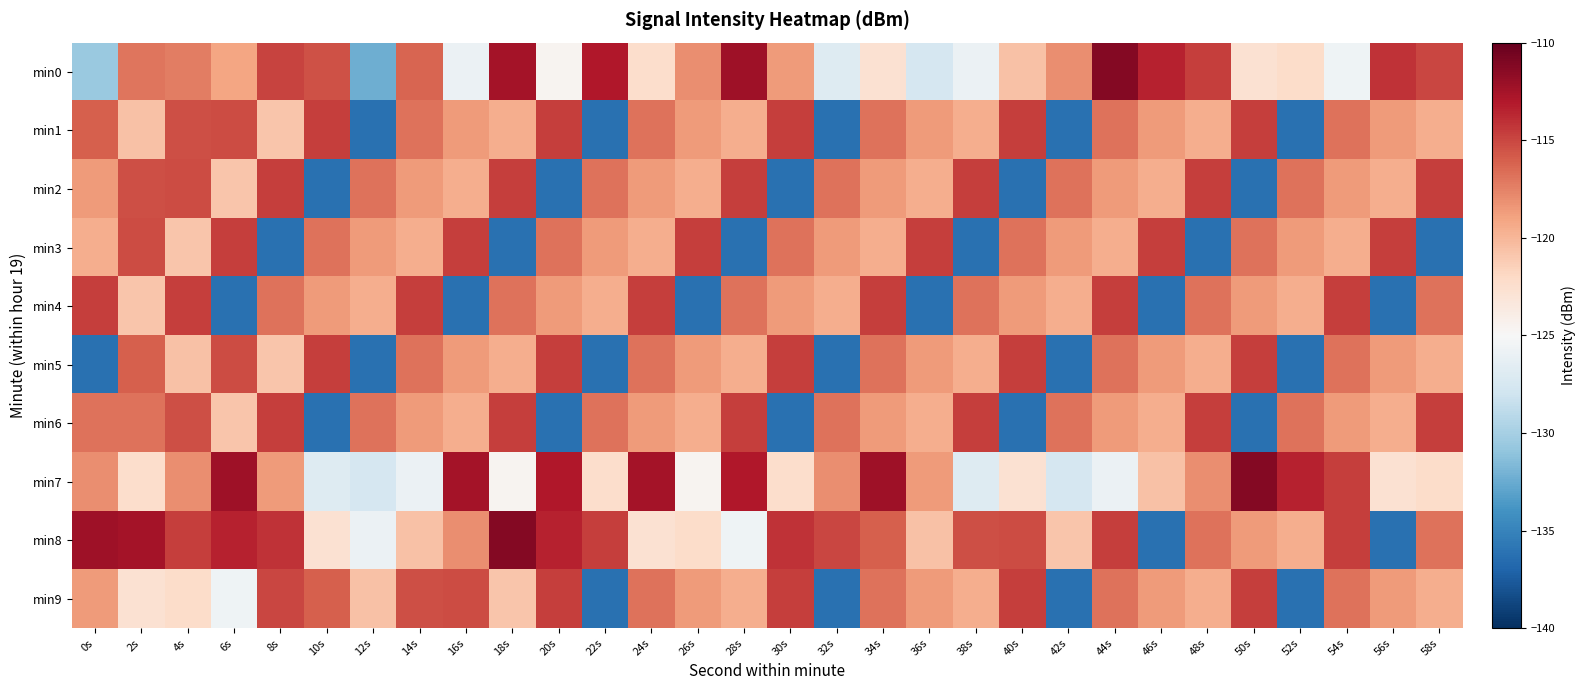

Reading right to left, extract all data points from this chart.

min0: 58s=-115.0	56s=-114.1	54s=-125.6	52s=-122.3	50s=-122.8	48s=-114.6	46s=-113.5	44s=-111.3	42s=-118.1	40s=-120.7	38s=-125.9	36s=-127.5	34s=-122.8	32s=-126.9	30s=-118.6	28s=-112.2	26s=-118.0	24s=-122.4	22s=-113.0	20s=-124.6	18s=-112.5	16s=-125.9	14s=-116.3	12s=-132.3	10s=-115.5	8s=-114.9	6s=-119.1	4s=-117.3	2s=-116.9	0s=-130.6
min1: 58s=-119.5	56s=-118.6	54s=-116.9	52s=-136.2	50s=-114.7	48s=-119.5	46s=-118.6	44s=-116.9	42s=-136.2	40s=-114.7	38s=-119.5	36s=-118.6	34s=-116.9	32s=-136.2	30s=-114.7	28s=-119.5	26s=-118.6	24s=-116.9	22s=-136.2	20s=-114.7	18s=-119.5	16s=-118.6	14s=-116.9	12s=-136.2	10s=-114.7	8s=-120.9	6s=-115.2	4s=-115.3	2s=-120.6	0s=-116.0
min2: 58s=-114.7	56s=-119.5	54s=-118.6	52s=-116.9	50s=-136.2	48s=-114.7	46s=-119.5	44s=-118.6	42s=-116.9	40s=-136.2	38s=-114.7	36s=-119.5	34s=-118.6	32s=-116.9	30s=-136.2	28s=-114.7	26s=-119.5	24s=-118.6	22s=-116.9	20s=-136.2	18s=-114.7	16s=-119.5	14s=-118.6	12s=-116.9	10s=-136.2	8s=-114.7	6s=-120.9	4s=-115.2	2s=-115.3	0s=-118.6
min3: 58s=-136.2	56s=-114.7	54s=-119.5	52s=-118.6	50s=-116.9	48s=-136.2	46s=-114.7	44s=-119.5	42s=-118.6	40s=-116.9	38s=-136.2	36s=-114.7	34s=-119.5	32s=-118.6	30s=-116.9	28s=-136.2	26s=-114.7	24s=-119.5	22s=-118.6	20s=-116.9	18s=-136.2	16s=-114.7	14s=-119.5	12s=-118.6	10s=-116.9	8s=-136.2	6s=-114.7	4s=-120.9	2s=-115.2	0s=-119.5
min4: 58s=-116.9	56s=-136.2	54s=-114.7	52s=-119.5	50s=-118.6	48s=-116.9	46s=-136.2	44s=-114.7	42s=-119.5	40s=-118.6	38s=-116.9	36s=-136.2	34s=-114.7	32s=-119.5	30s=-118.6	28s=-116.9	26s=-136.2	24s=-114.7	22s=-119.5	20s=-118.6	18s=-116.9	16s=-136.2	14s=-114.7	12s=-119.5	10s=-118.6	8s=-116.9	6s=-136.2	4s=-114.7	2s=-120.9	0s=-114.7
min5: 58s=-119.5	56s=-118.6	54s=-116.9	52s=-136.2	50s=-114.7	48s=-119.5	46s=-118.6	44s=-116.9	42s=-136.2	40s=-114.7	38s=-119.5	36s=-118.6	34s=-116.9	32s=-136.2	30s=-114.7	28s=-119.5	26s=-118.6	24s=-116.9	22s=-136.2	20s=-114.7	18s=-119.5	16s=-118.6	14s=-116.9	12s=-136.2	10s=-114.7	8s=-120.9	6s=-115.2	4s=-120.6	2s=-116.0	0s=-136.2
min6: 58s=-114.7	56s=-119.5	54s=-118.6	52s=-116.9	50s=-136.2	48s=-114.7	46s=-119.5	44s=-118.6	42s=-116.9	40s=-136.2	38s=-114.7	36s=-119.5	34s=-118.6	32s=-116.9	30s=-136.2	28s=-114.7	26s=-119.5	24s=-118.6	22s=-116.9	20s=-136.2	18s=-114.7	16s=-119.5	14s=-118.6	12s=-116.9	10s=-136.2	8s=-114.7	6s=-120.9	4s=-115.3	2s=-116.9	0s=-116.9
min7: 58s=-122.3	56s=-122.8	54s=-114.6	52s=-113.5	50s=-111.3	48s=-118.1	46s=-120.7	44s=-125.9	42s=-127.5	40s=-122.8	38s=-126.9	36s=-118.6	34s=-112.2	32s=-118.0	30s=-122.4	28s=-113.0	26s=-124.6	24s=-112.5	22s=-122.4	20s=-113.0	18s=-124.6	16s=-112.5	14s=-125.9	12s=-127.5	10s=-126.9	8s=-118.6	6s=-112.2	4s=-118.0	2s=-122.4	0s=-118.0
min8: 58s=-116.9	56s=-136.2	54s=-114.7	52s=-119.5	50s=-118.6	48s=-116.9	46s=-136.2	44s=-114.7	42s=-120.9	40s=-115.2	38s=-115.3	36s=-120.6	34s=-116.0	32s=-115.0	30s=-114.1	28s=-125.6	26s=-122.3	24s=-122.8	22s=-114.6	20s=-113.5	18s=-111.3	16s=-118.1	14s=-120.7	12s=-125.9	10s=-122.8	8s=-114.1	6s=-113.5	4s=-114.6	2s=-112.5	0s=-112.2
min9: 58s=-119.5	56s=-118.6	54s=-116.9	52s=-136.2	50s=-114.7	48s=-119.5	46s=-118.6	44s=-116.9	42s=-136.2	40s=-114.7	38s=-119.5	36s=-118.6	34s=-116.9	32s=-136.2	30s=-114.7	28s=-119.5	26s=-118.6	24s=-116.9	22s=-136.2	20s=-114.7	18s=-120.9	16s=-115.2	14s=-115.3	12s=-120.6	10s=-116.0	8s=-115.0	6s=-125.6	4s=-122.3	2s=-122.8	0s=-118.6